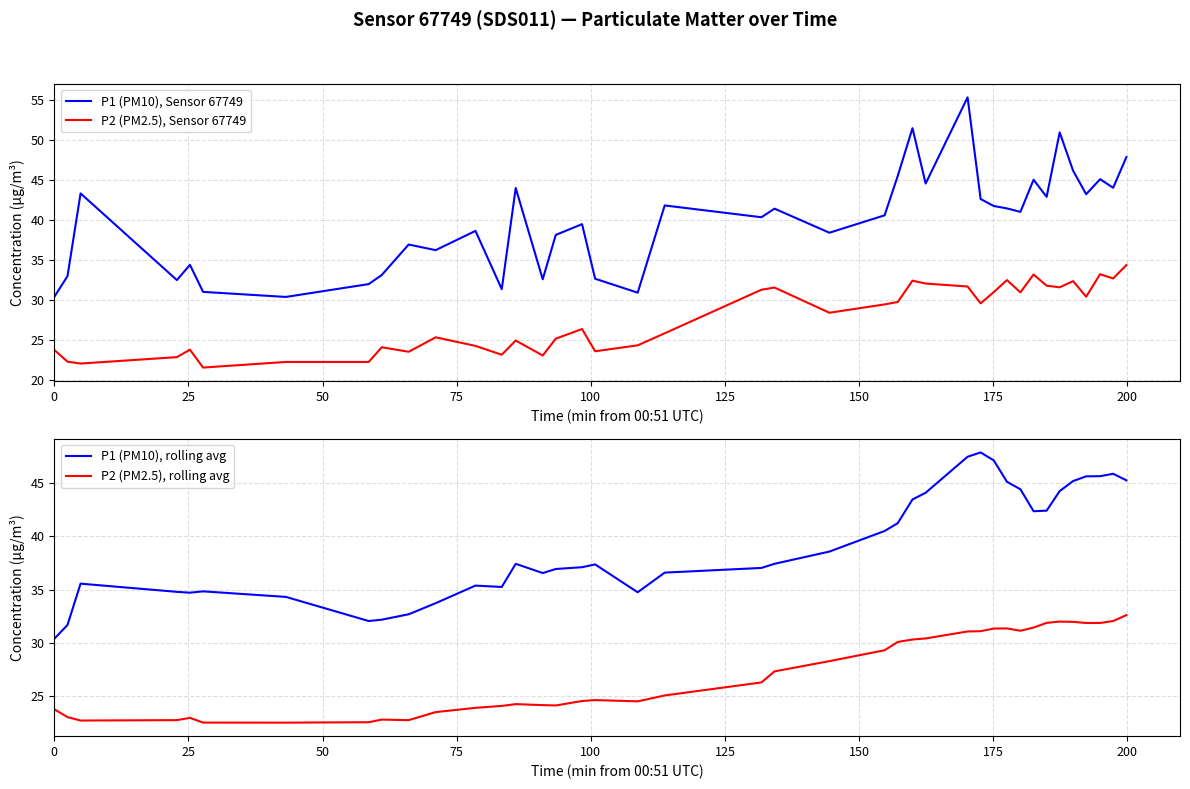

True or false: P2 (PM2.5), Sensor 67749 and P1 (PM10), Sensor 67749 cross at least once.

False